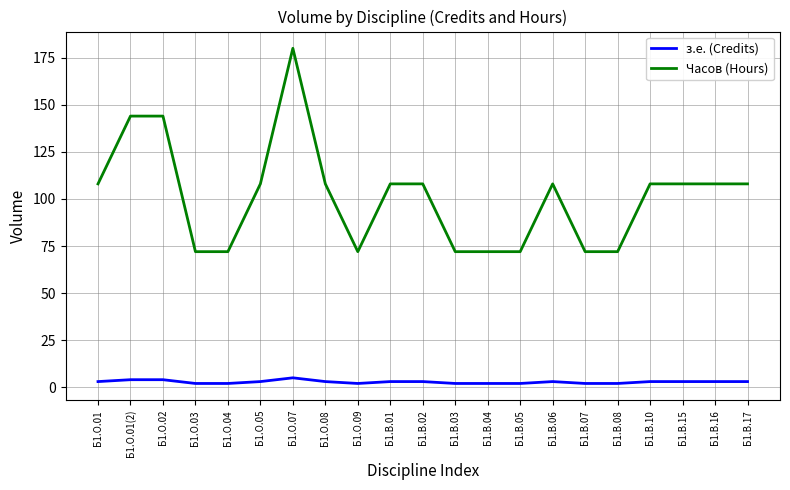

What is the sum of the Часов (Hours) values at Б1.О.05 and Б1.В.05?

180